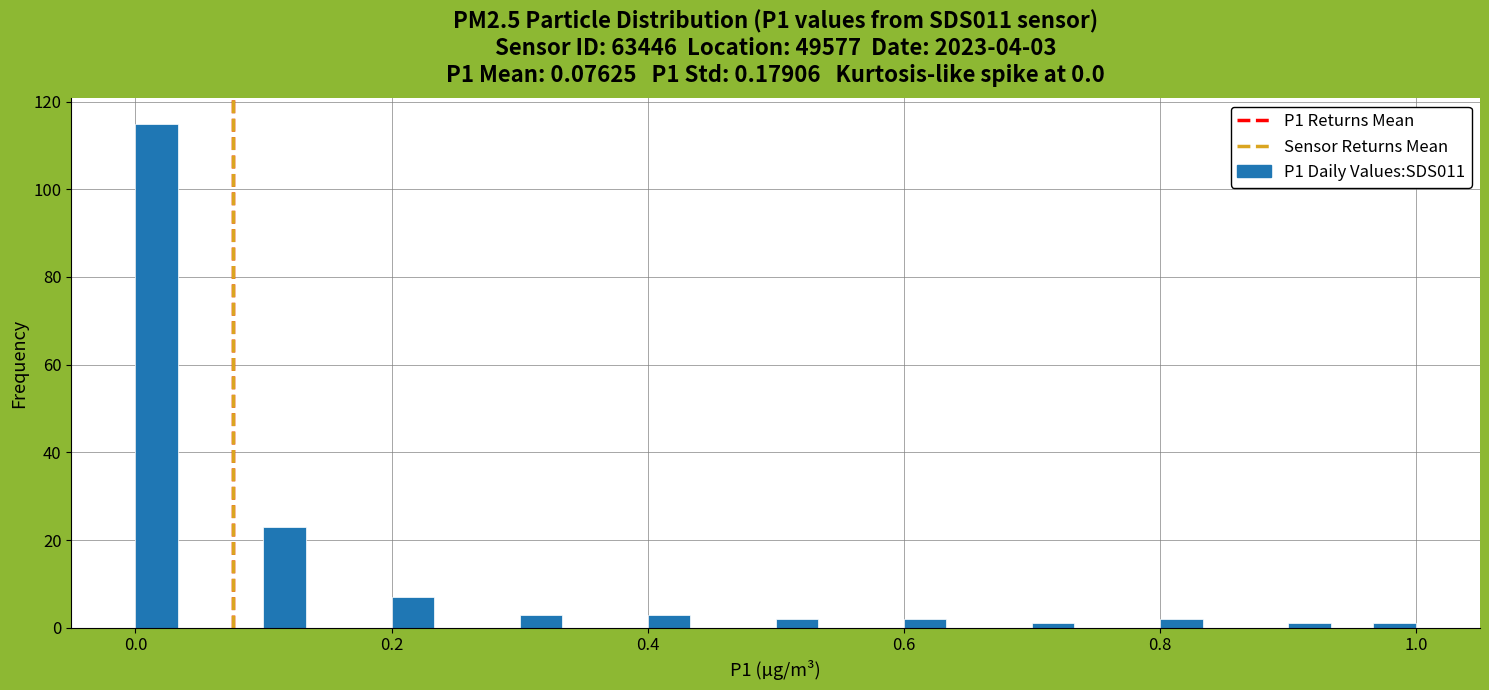

Around what value on the x-axis is the tallest bar? Give the approximate position of its centre, as read against the axis.

0.02